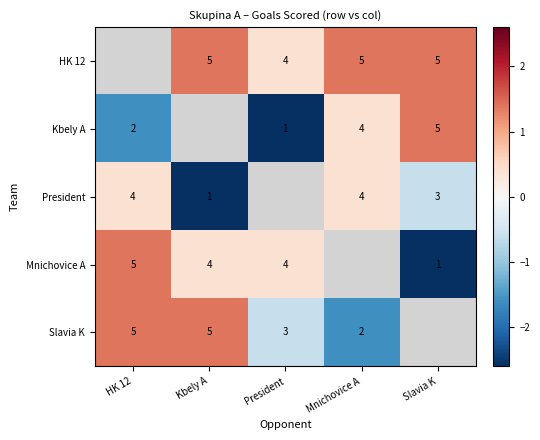

How many data points does each series have?

5